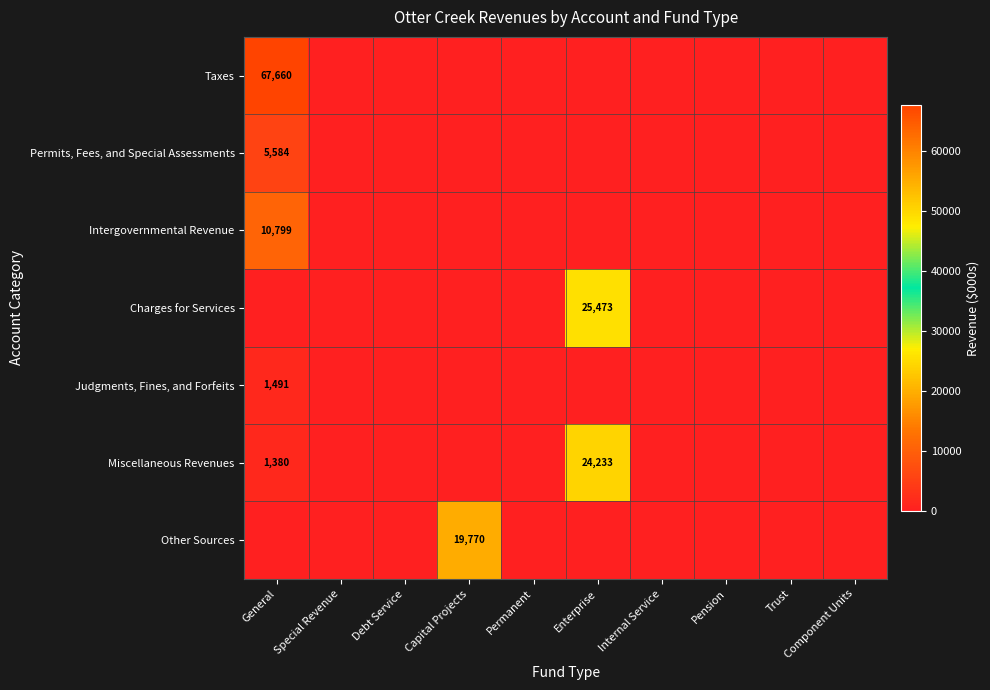

The value of Miscellaneous Revenues at General is 292. True or false?

False